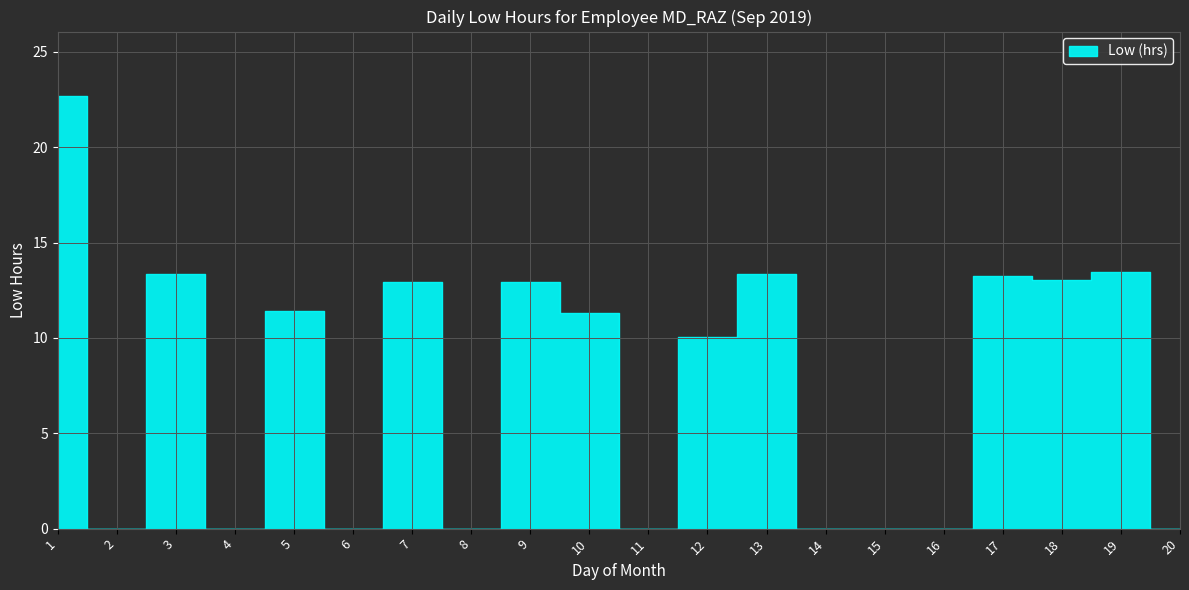

How many data points are less than 11?

10